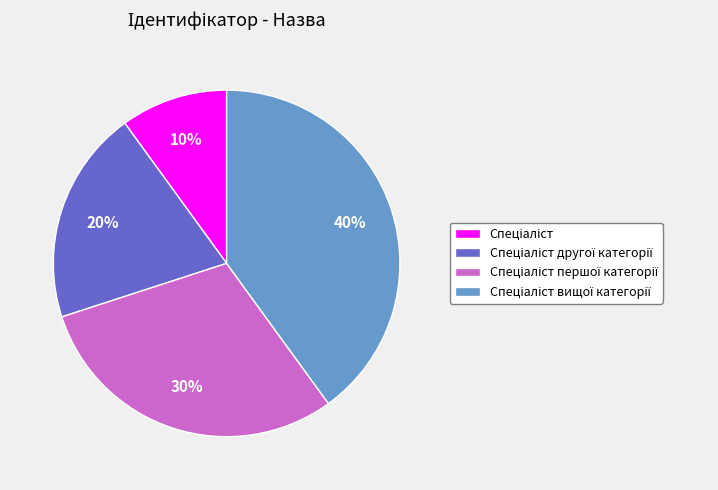

To the nearest percent, what is the average slice percentage?

25%